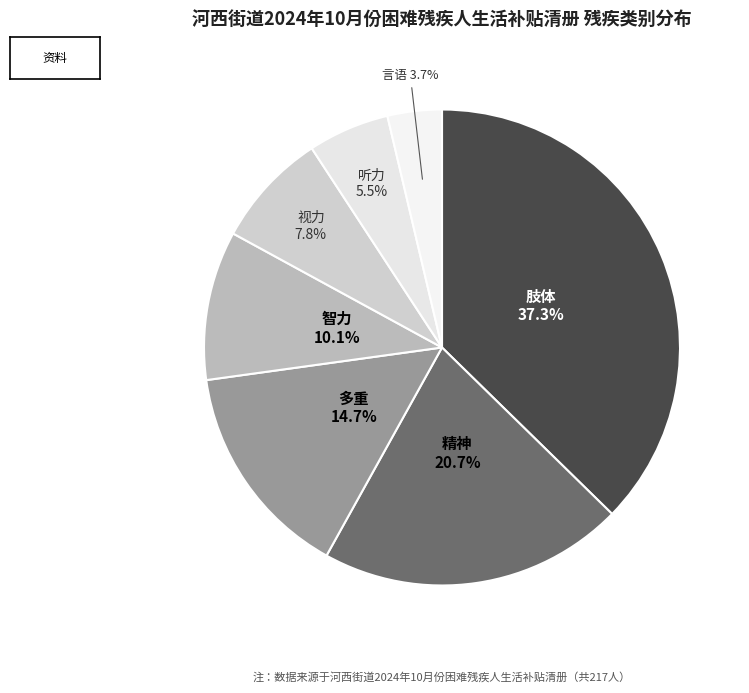

What portion of the pie excludes 视力?

92.2%